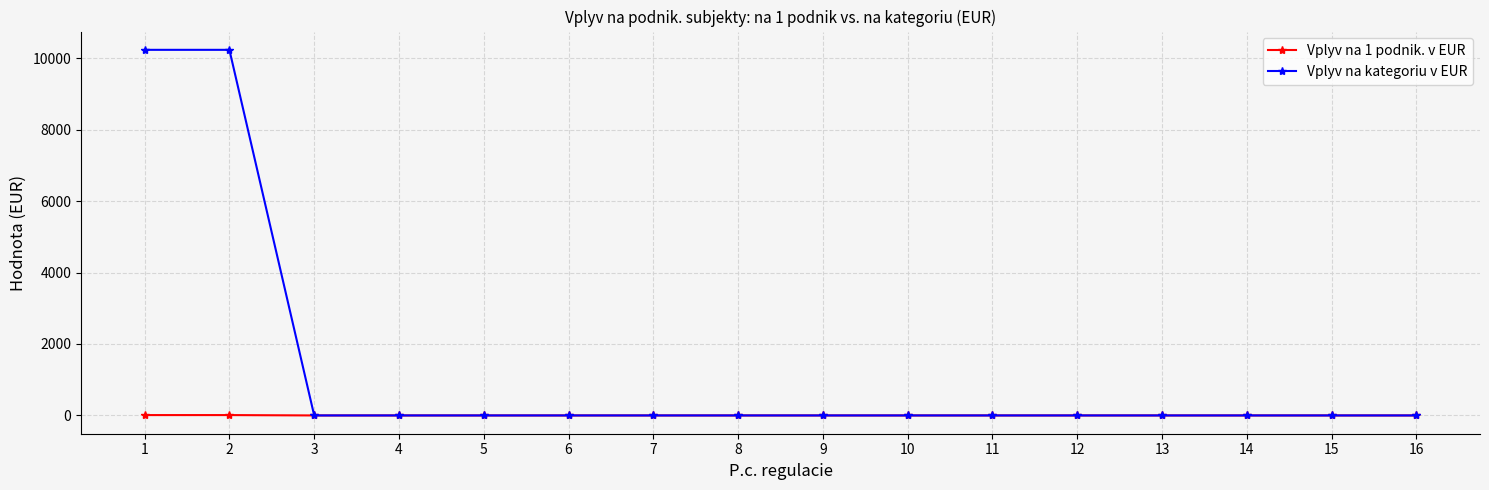

Is the value of Vplyv na 1 podnik. v EUR at 8 greater than the value of Vplyv na kategoriu v EUR at 2?

No